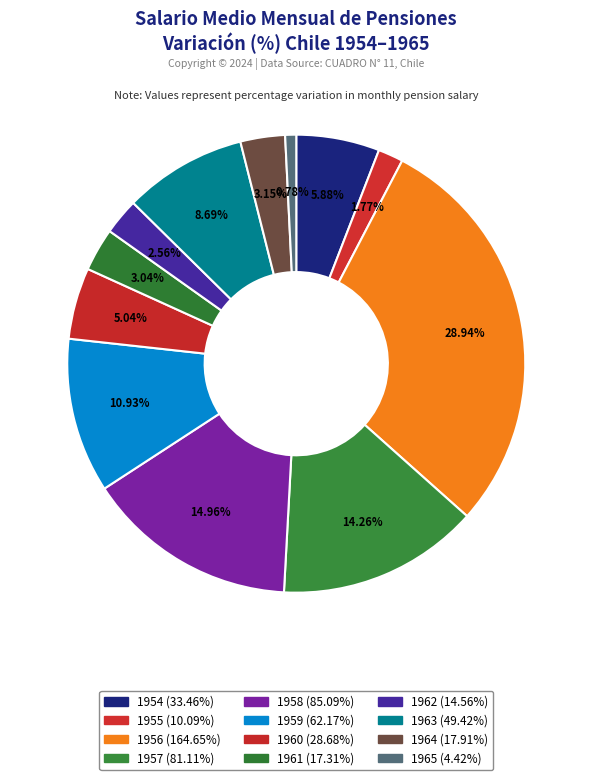

How many segments does this pie chart have?

12